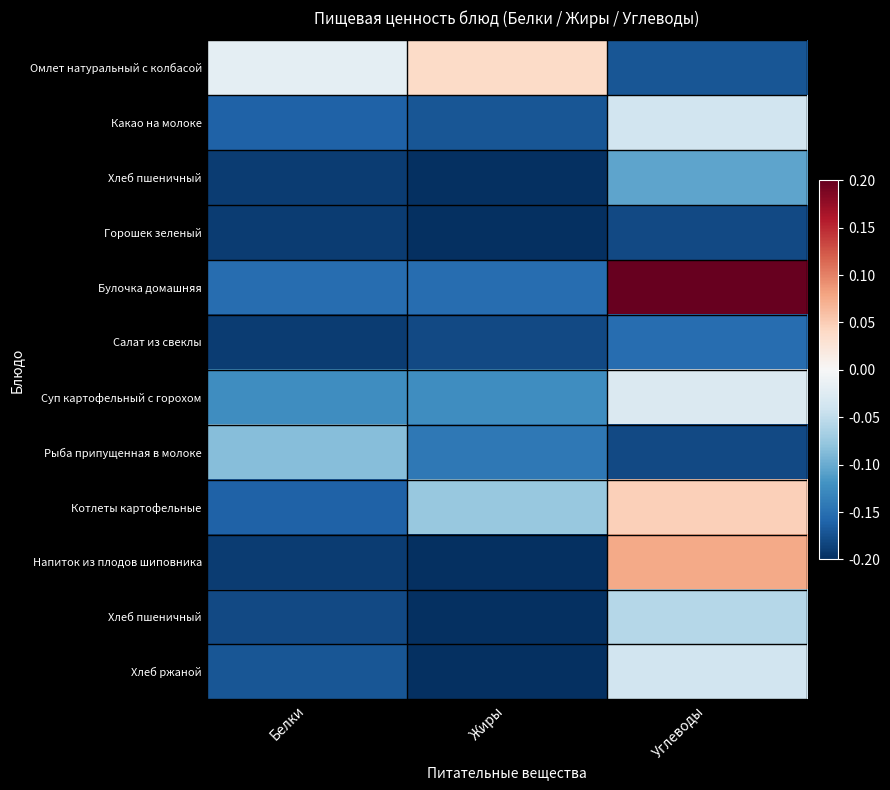

What is the total value across all series at Белки?

-1.8